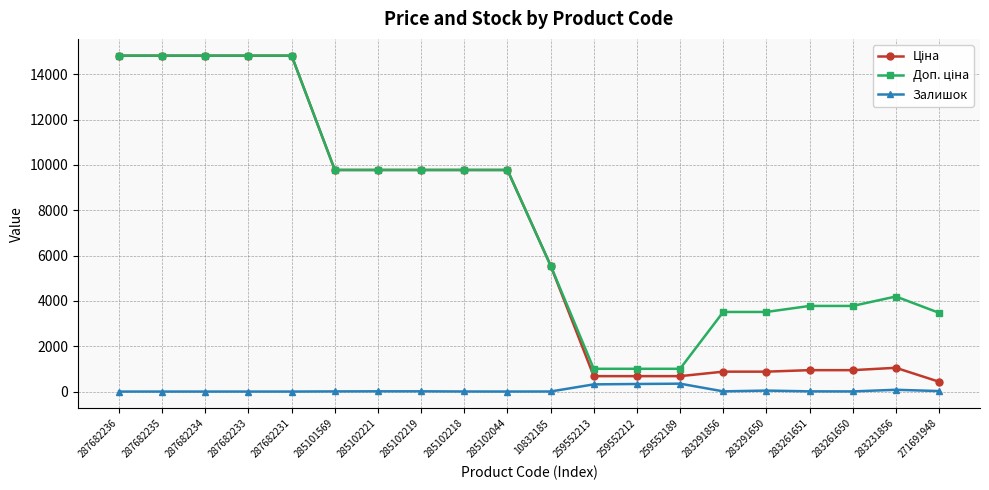

At how many categories does at least one series exceed 10749?

5